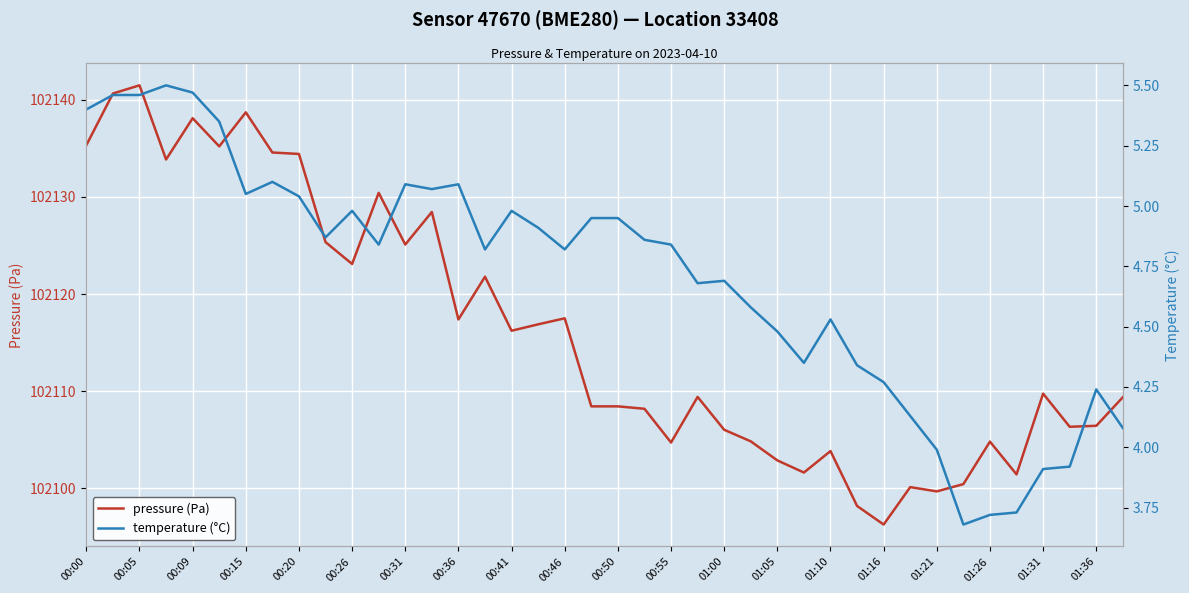

What is the sum of all pressure (Pa) values?

4084645.6